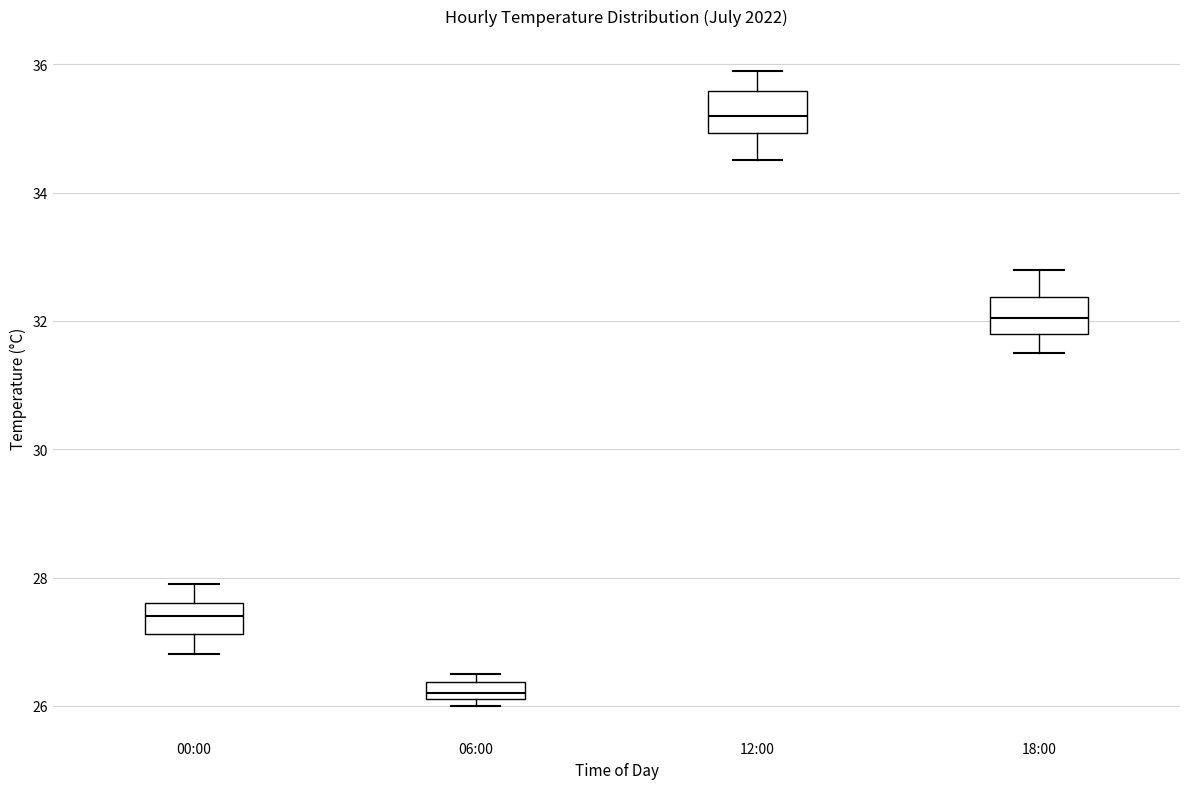

Which box's median line is the highest?

12:00